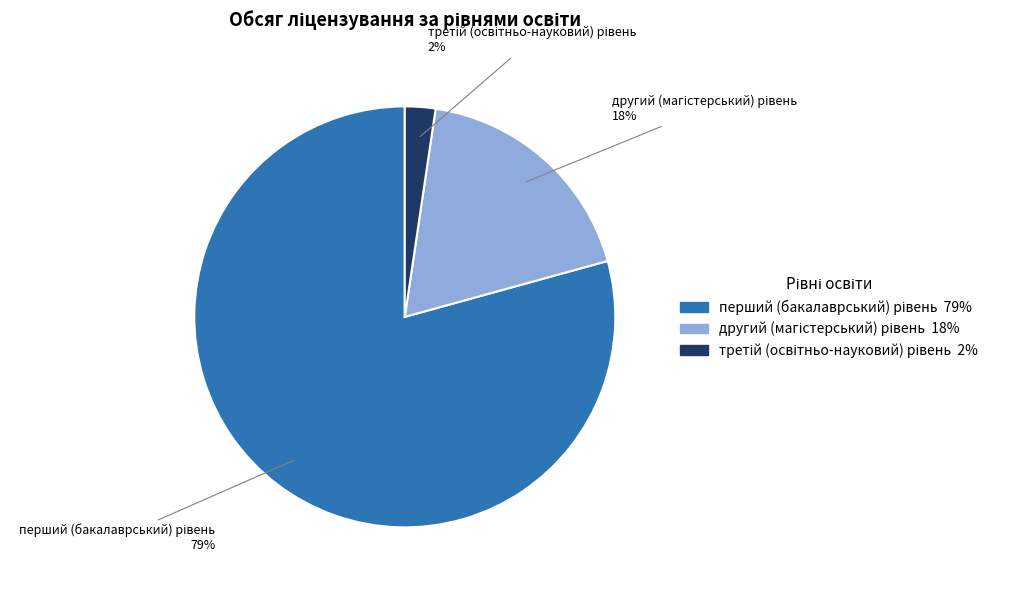

Does any single category account for the majority?

Yes